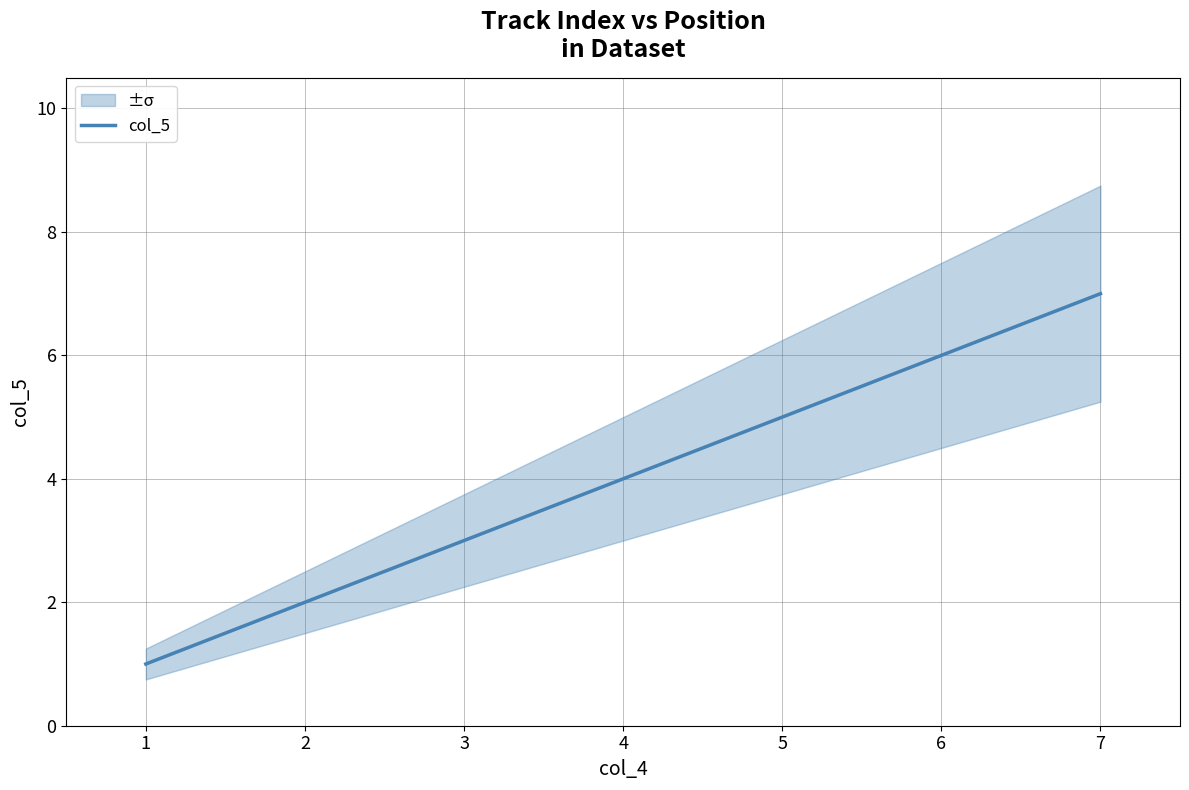

True or false: col_5 has a value of 7 at 4.

False